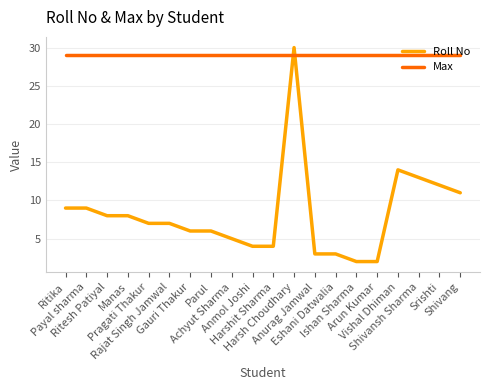

At which category is the sum across all series the highest?

Harsh Choudhary